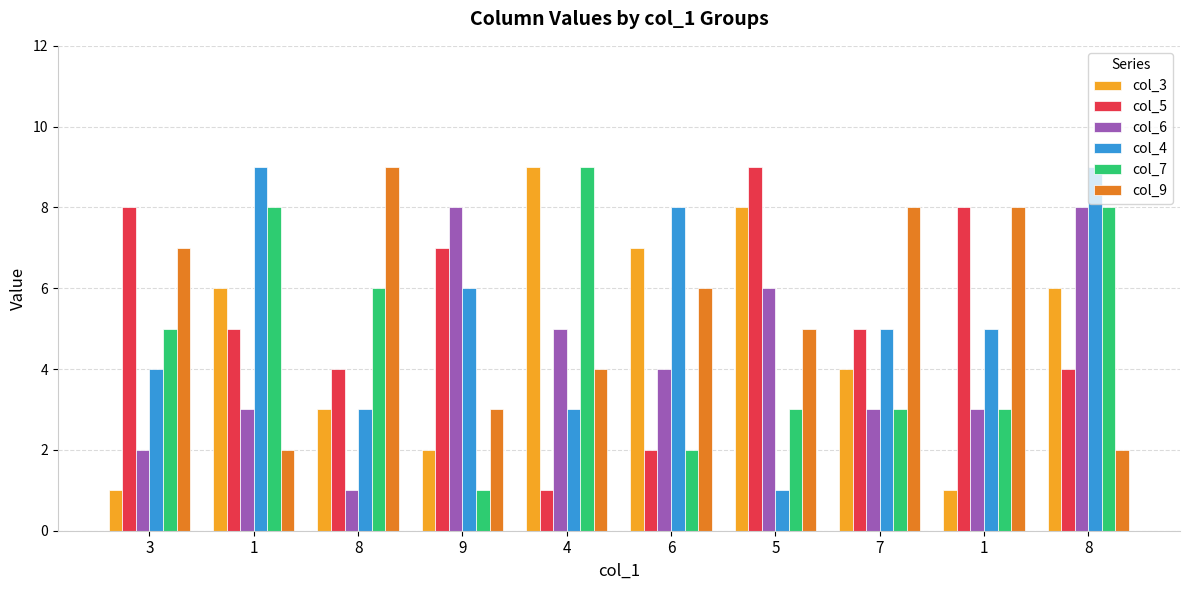

What is the difference between the maximum and minimum values in the col_4 series?

8